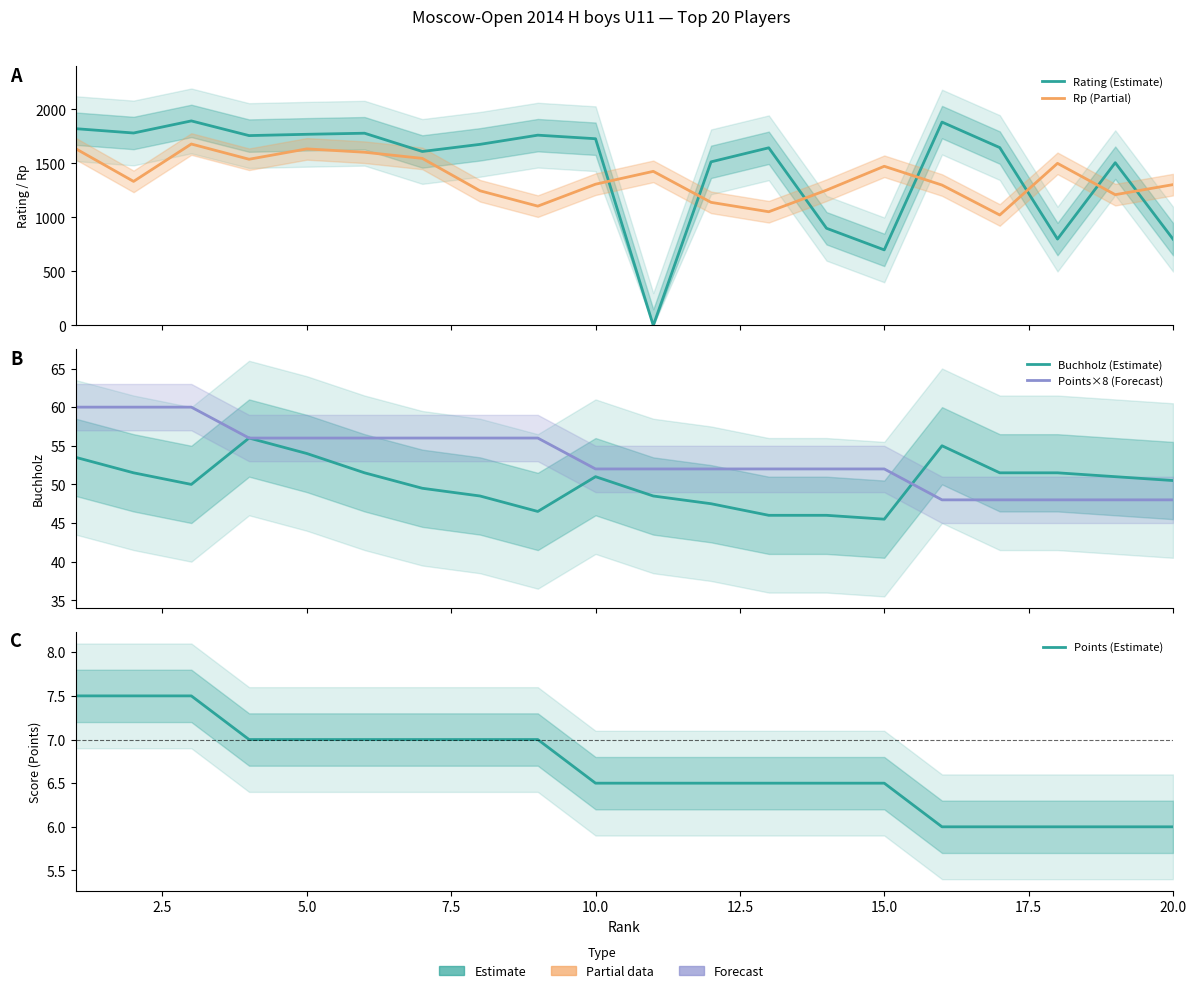

True or false: Points×8 (Forecast) and Rp (Partial) cross at least once.

False